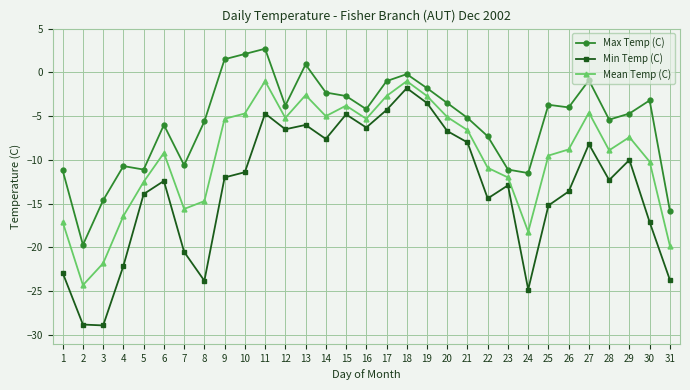

Between 28 and 29, which series saw the biggest shift?

Min Temp (C)